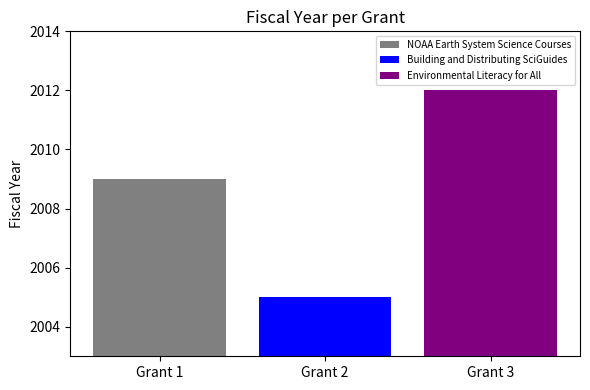

What is the approximate value of NOAA Earth System Science Courses at Grant 2?

2009